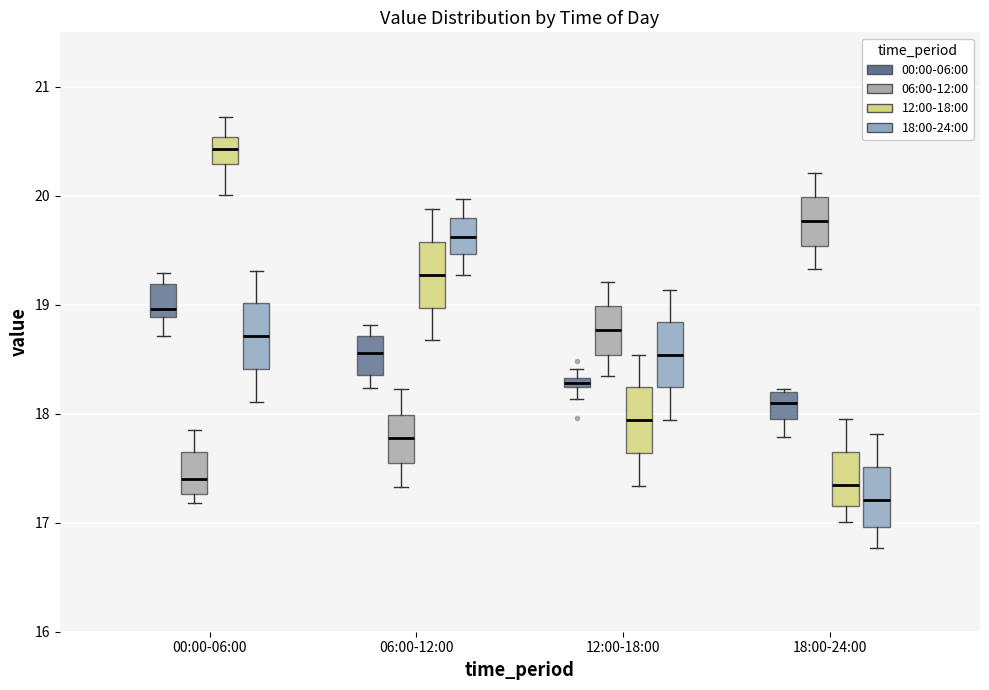

Where is the lower edge of the box for 00:00-06:00 (00:00-06:00) on the y-axis? The values are not printed on the chart, so give them approximately, as read against the axis.

18.9